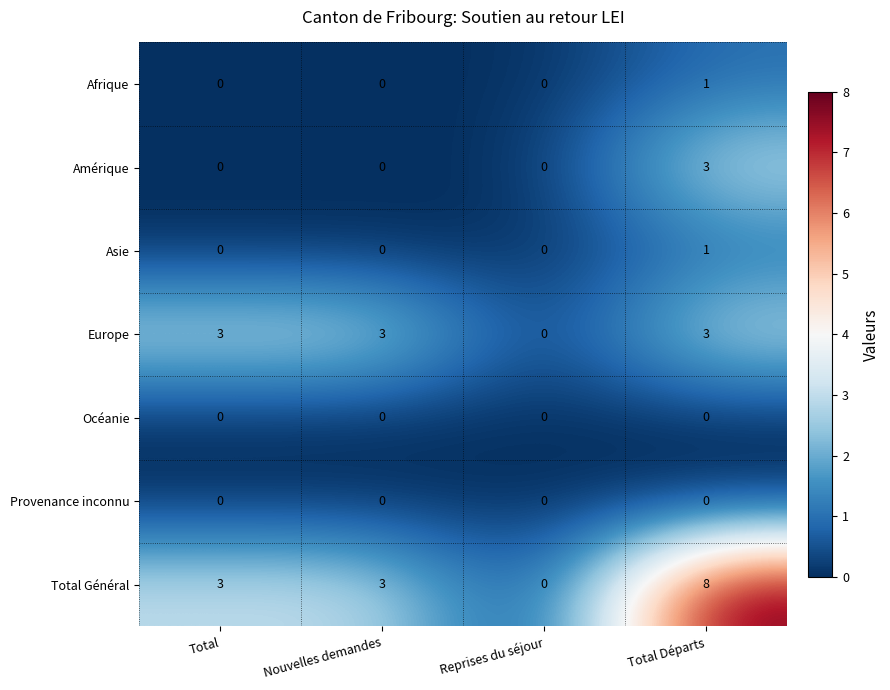

Which series has the largest range (max minus min)?

Total Général